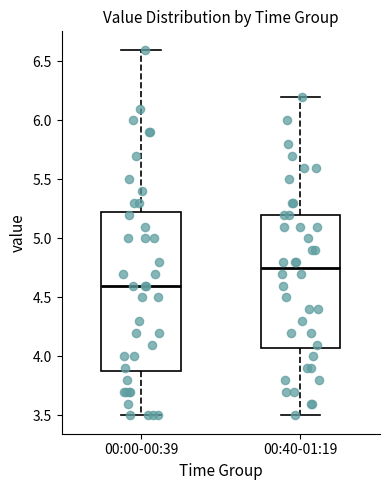

Reading left to right, transcribe this box plot: for each box, give where its median line is, the range the box spans, and where its two whiskers end, as read against the y-axis. The values are not printed on the chart, so give them approximately, as read against the axis.

00:00-00:39: median 4.60, box 3.90 to 5.25, whiskers 3.50 to 6.60
00:40-01:19: median 4.75, box 4.10 to 5.20, whiskers 3.50 to 6.20